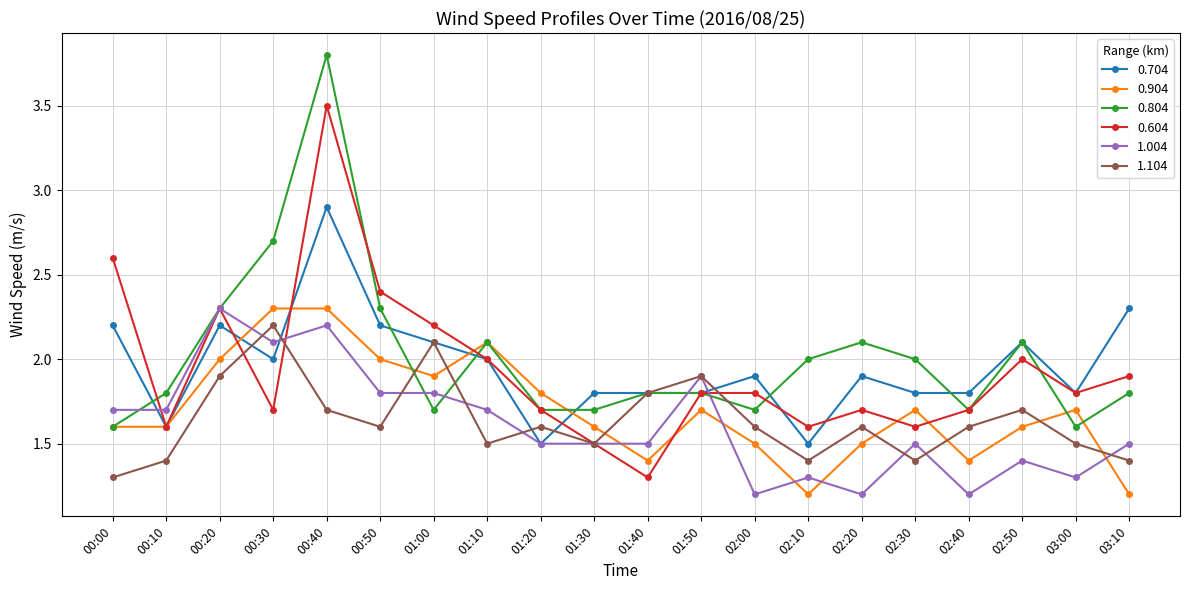

Which series changed the most between 00:20 and 01:20?

1.004